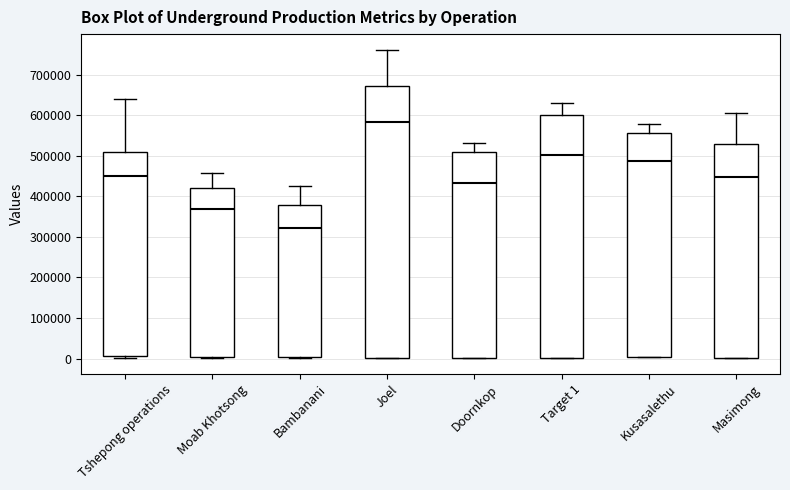

Where does the median line of the box for Joel sit on the y-axis? The values are not printed on the chart, so give them approximately, as read against the axis.

580000